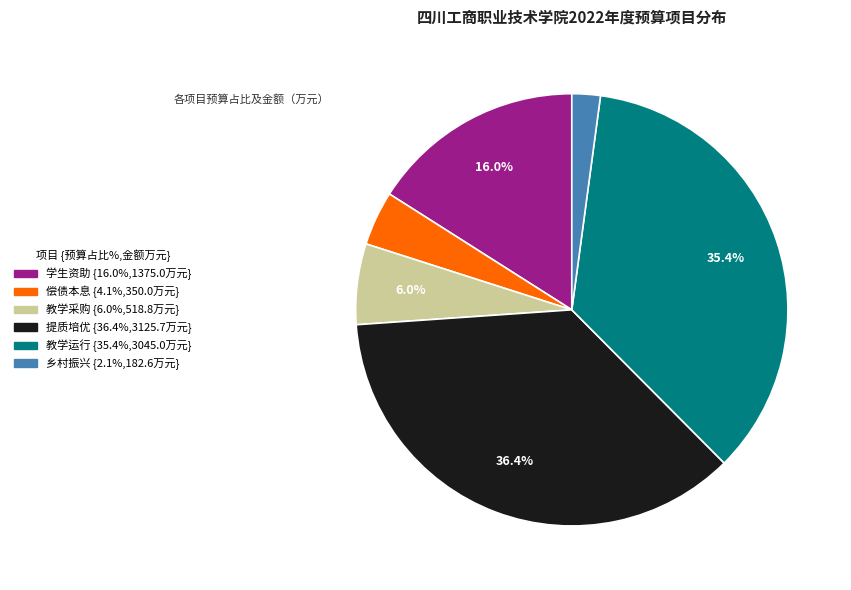

Is there a majority slice in this chart?

No